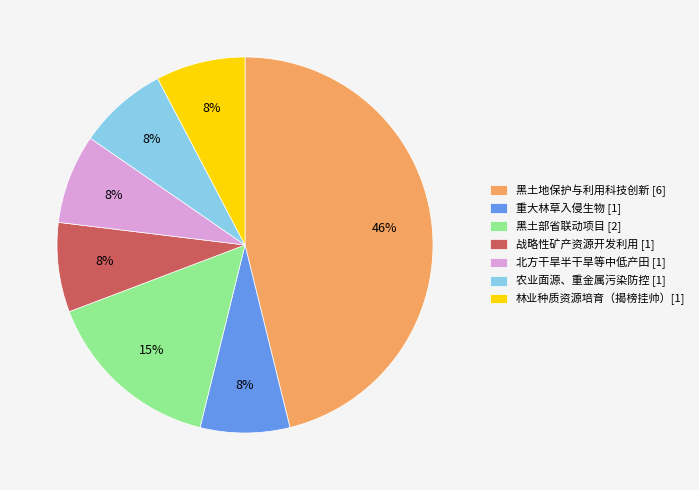

Do 农业面源、重金属污染防控 [1] and 黑土地保护与利用科技创新 [6] together represent more than half of the pie?

Yes